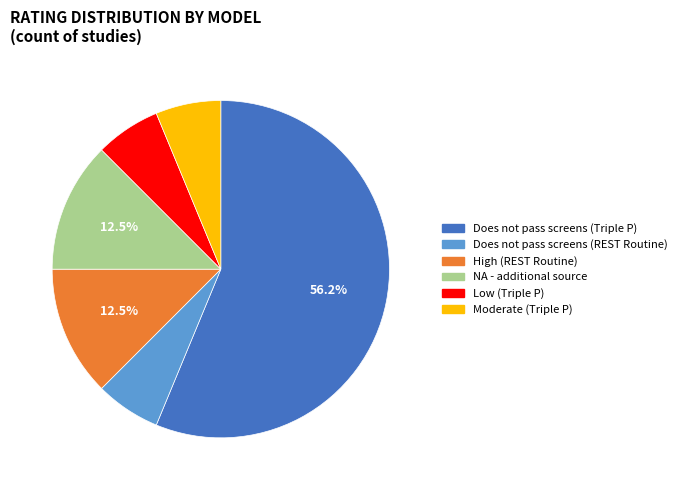

Do Low (Triple P) and NA - additional source together represent more than half of the pie?

No